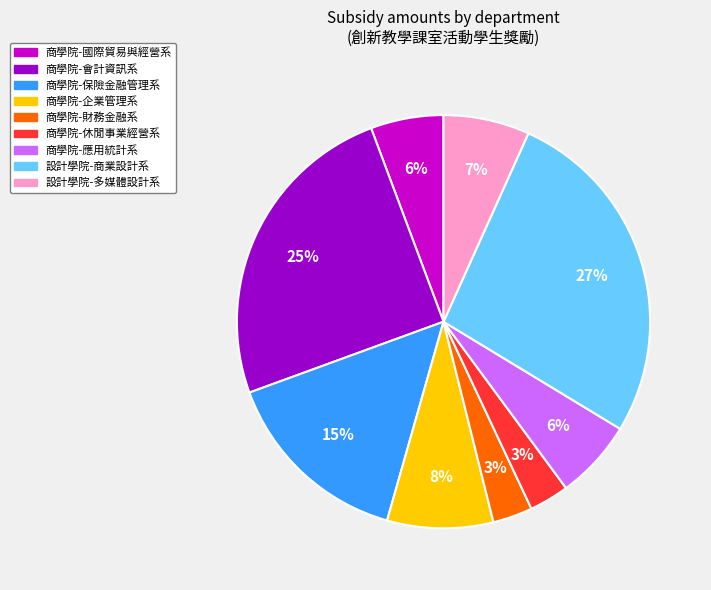

To the nearest percent, what is the average slice percentage?

11%